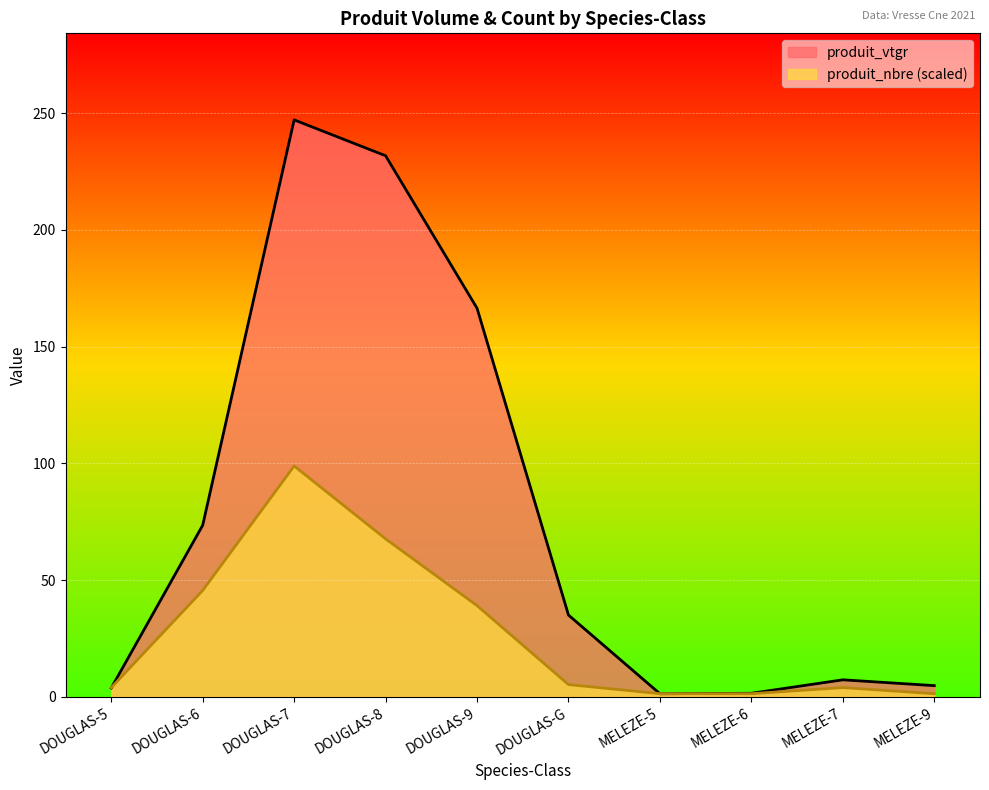

How many distinct data groups are displayed?

2